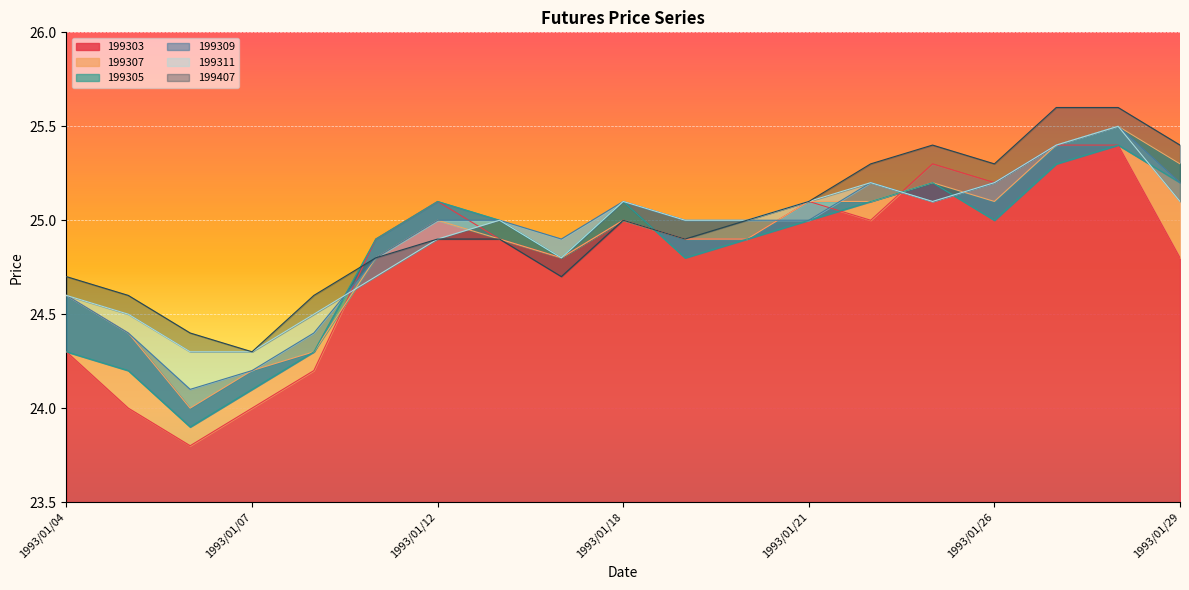

Rank the categories by 199309 value from lowest to highest.

1993/01/06, 1993/01/07, 1993/01/05, 1993/01/08, 1993/01/04, 1993/01/11, 1993/01/14, 1993/01/12, 1993/01/13, 1993/01/19, 1993/01/20, 1993/01/21, 1993/01/18, 1993/01/25, 1993/01/22, 1993/01/26, 1993/01/29, 1993/01/27, 1993/01/28